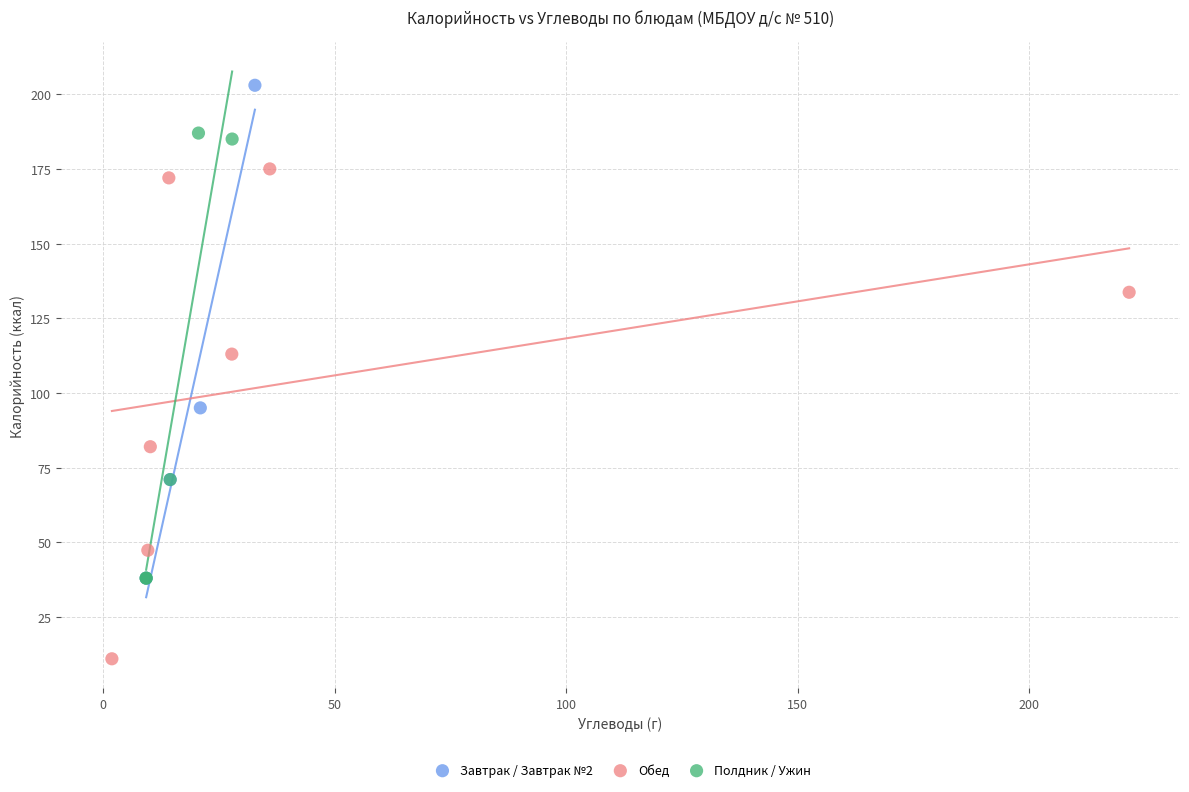

Which series contains the highest Y value?

Завтрак / Завтрак №2